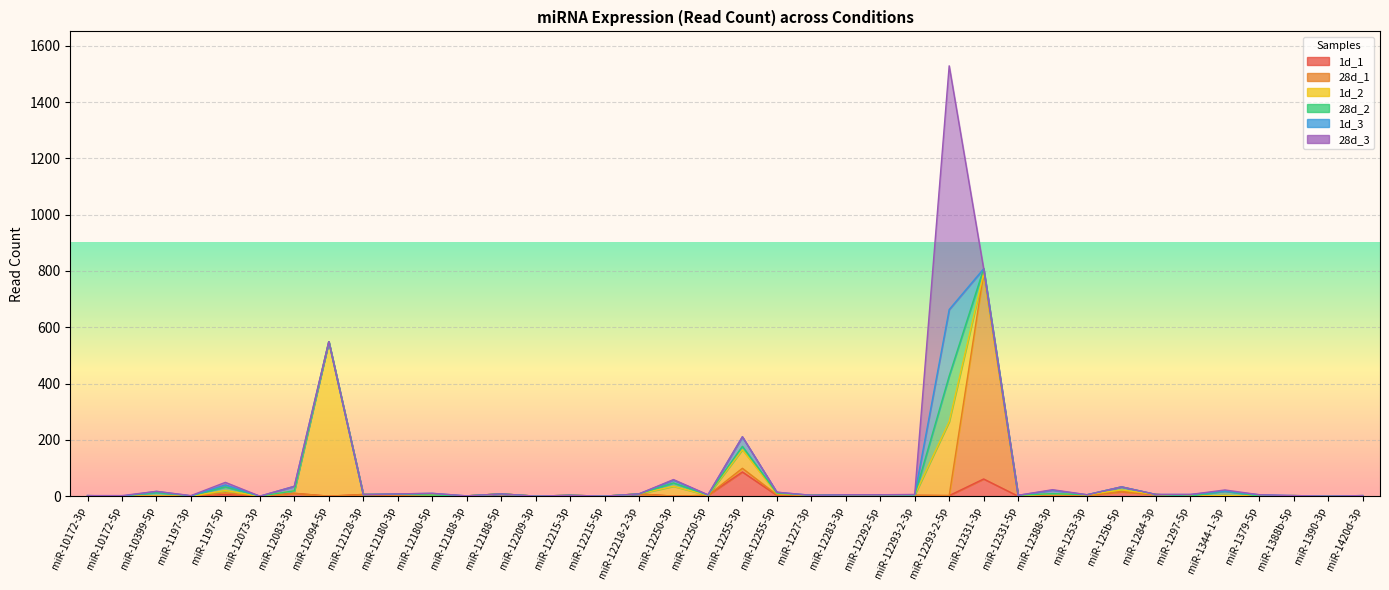

True or false: 1d_1 has more than 0 points higher than both neighbors.

True